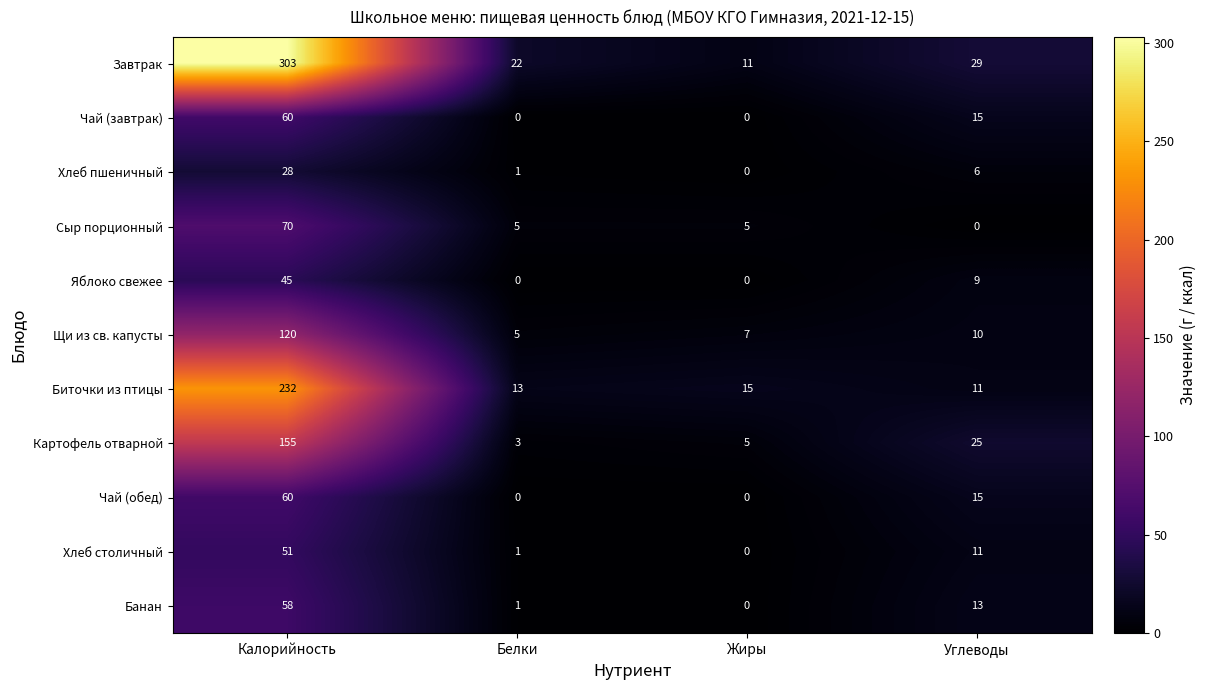

Count the number of categories in the chart.

4